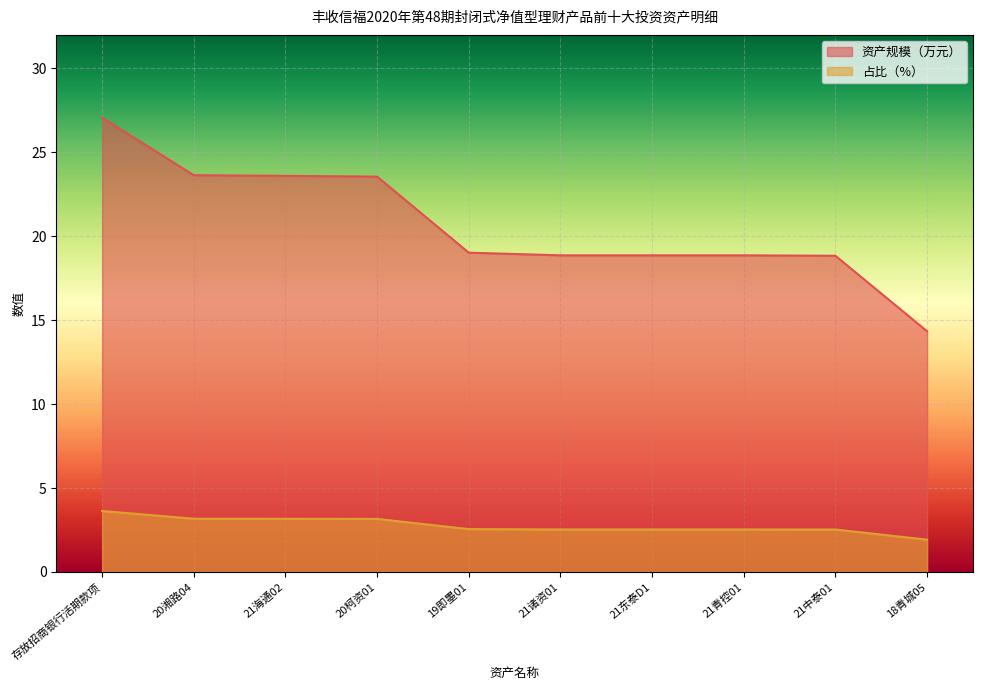

Which category has the highest value across all series?

存放招商银行活期款项